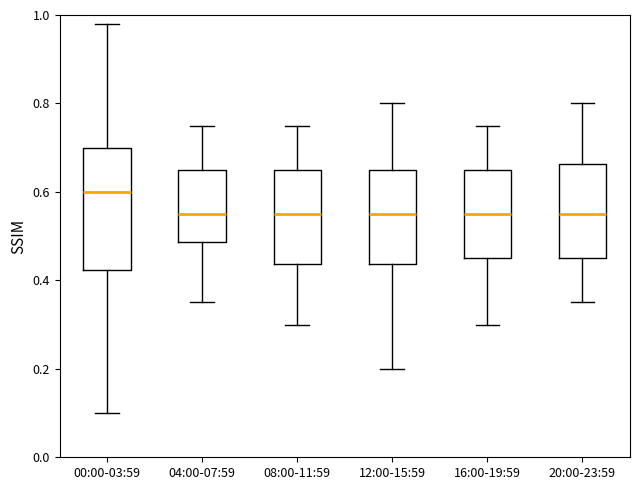

Where is the upper edge of the box for 04:00-07:59 on the y-axis? The values are not printed on the chart, so give them approximately, as read against the axis.

0.66